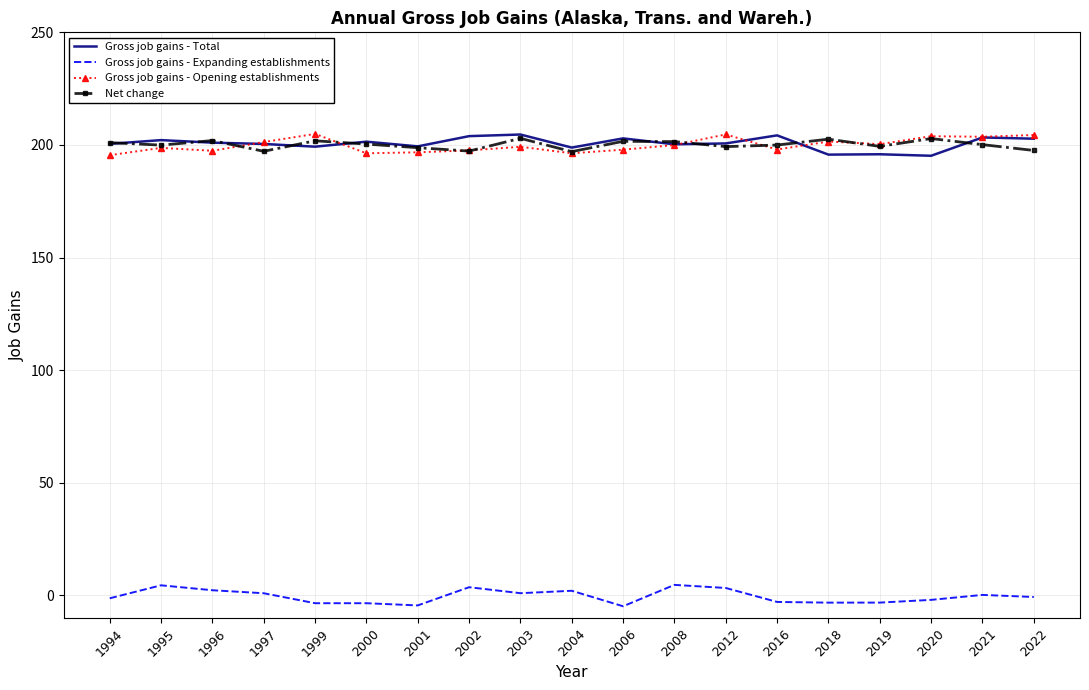

What is the average value of the Net change series?

200.2